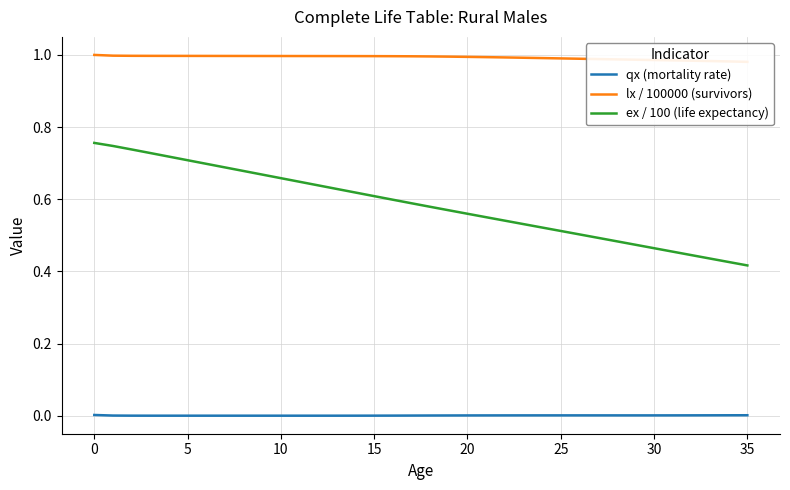

What is the label of the 23rd point from the right?

13